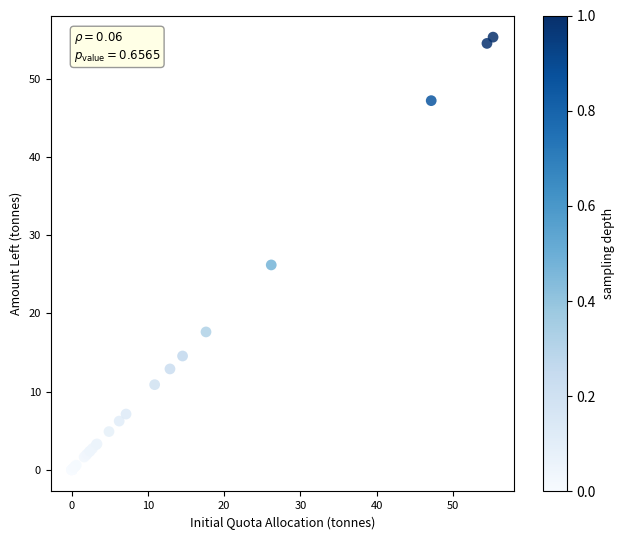

What Y value in the scatter plot is closest to 27?

26.2